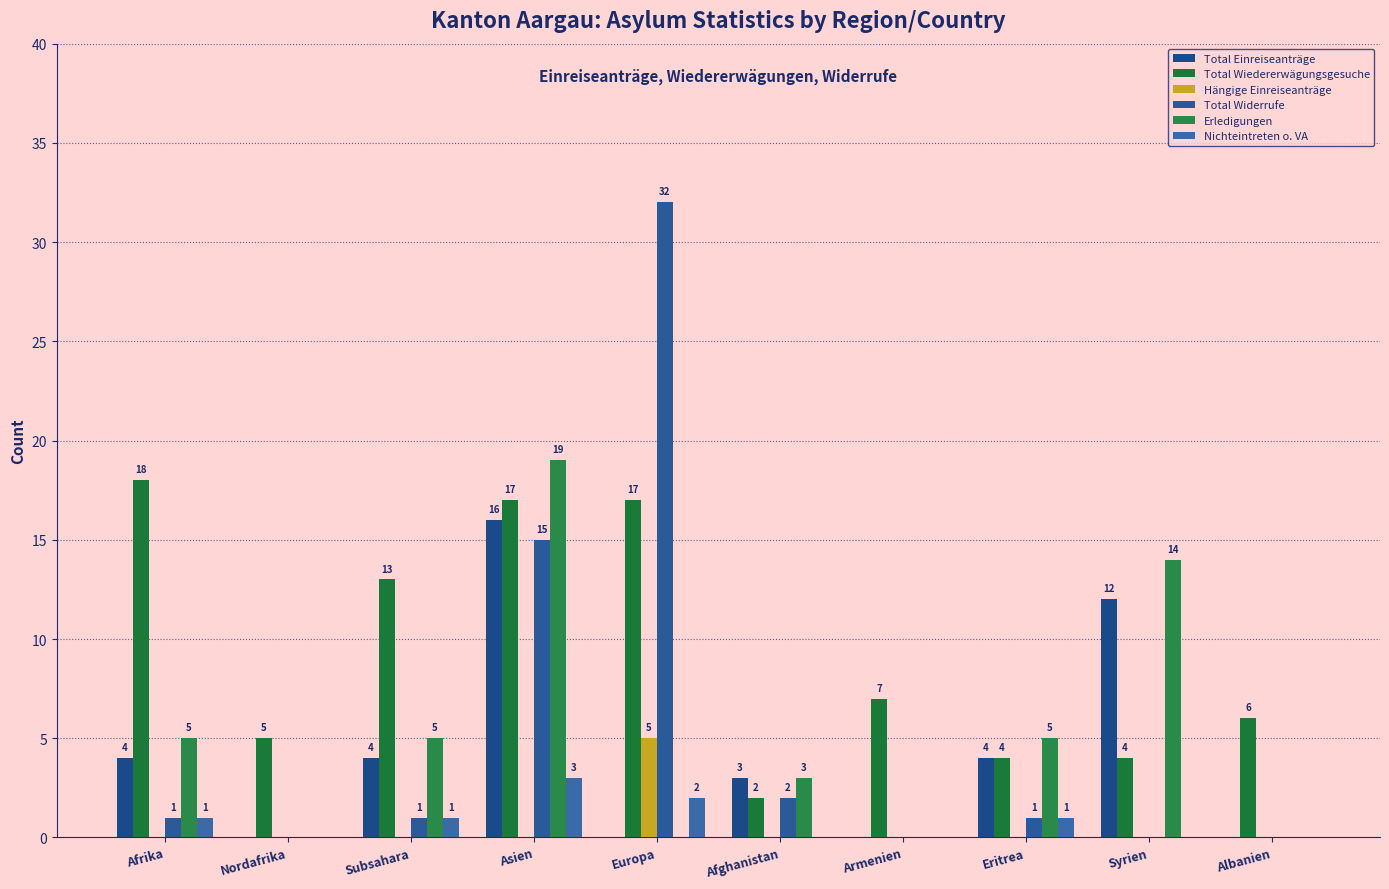

The Total Einreiseanträge series shows 12 at Syrien. True or false?

True